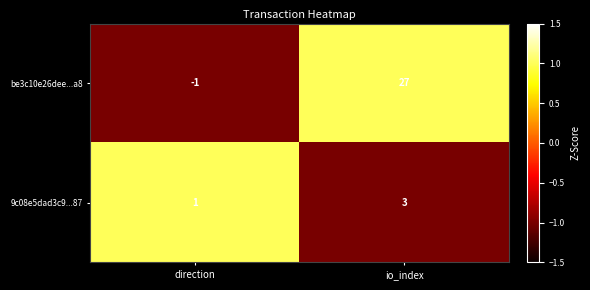

Reading left to right, transcribe all the data shown in this chart.

be3c10e26dee...a8: -1	27
9c08e5dad3c9...87: 1	3